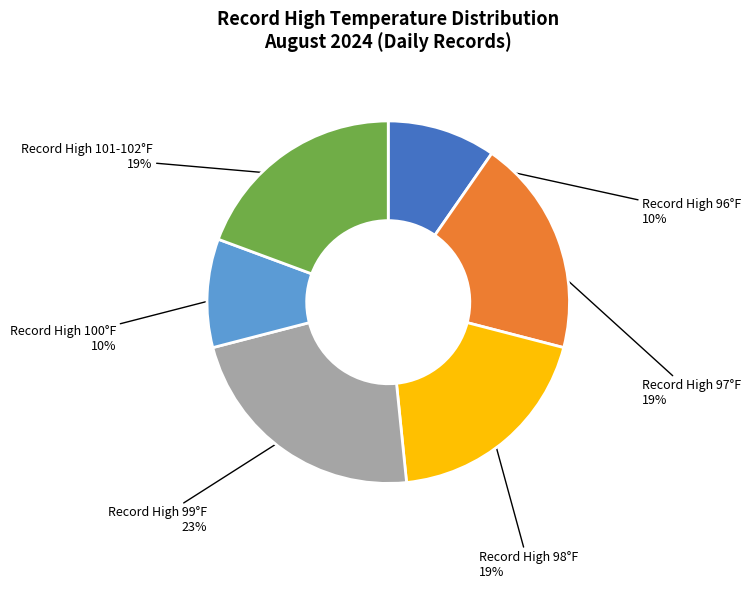

To the nearest percent, what is the average slice percentage?

17%